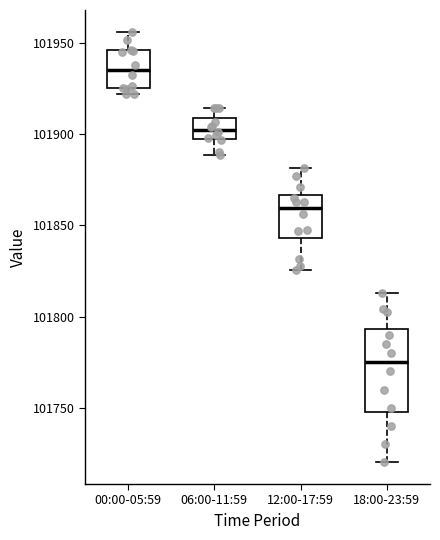

Reading left to right, read every box against the y-axis: the position of its median line, the range the box covers, and the ends of its whiskers. The values are not printed on the chart, so give them approximately, as read against the axis.

00:00-05:59: median 101935, box 101925 to 101945, whiskers 101920 to 101955
06:00-11:59: median 101900 (inside the box), box 101900 to 101910, whiskers 101890 to 101915
12:00-17:59: median 101860, box 101845 to 101865, whiskers 101825 to 101880
18:00-23:59: median 101775, box 101750 to 101795, whiskers 101720 to 101815